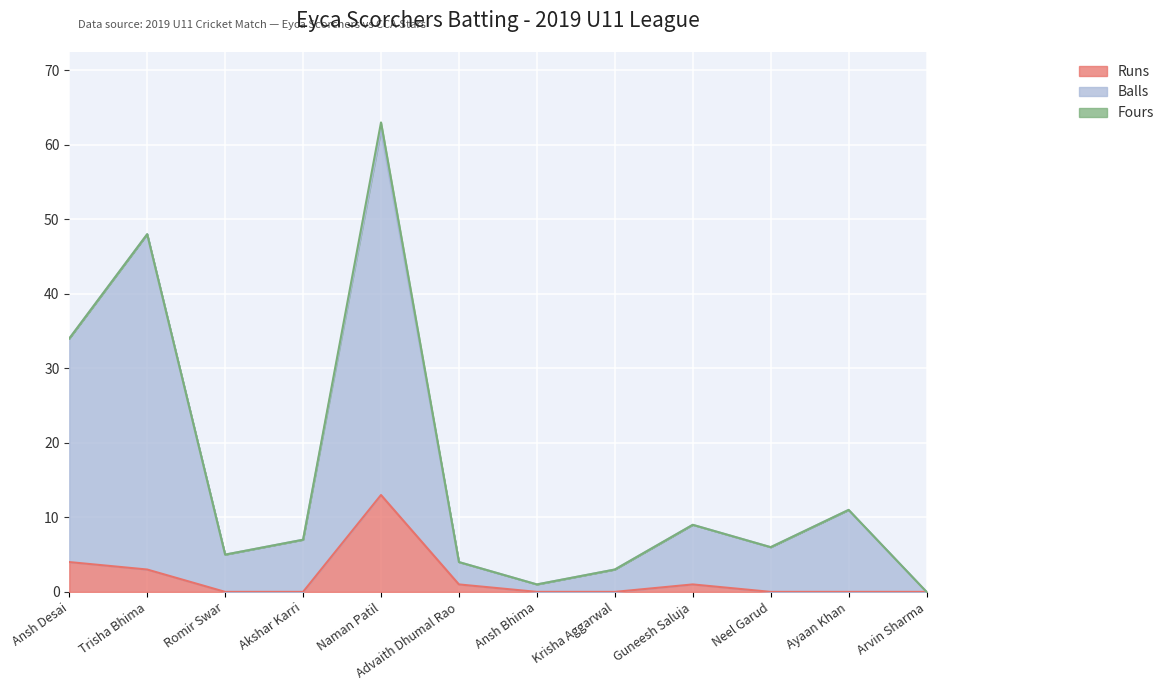

What position from the right is Advaith Dhumal Rao?

7